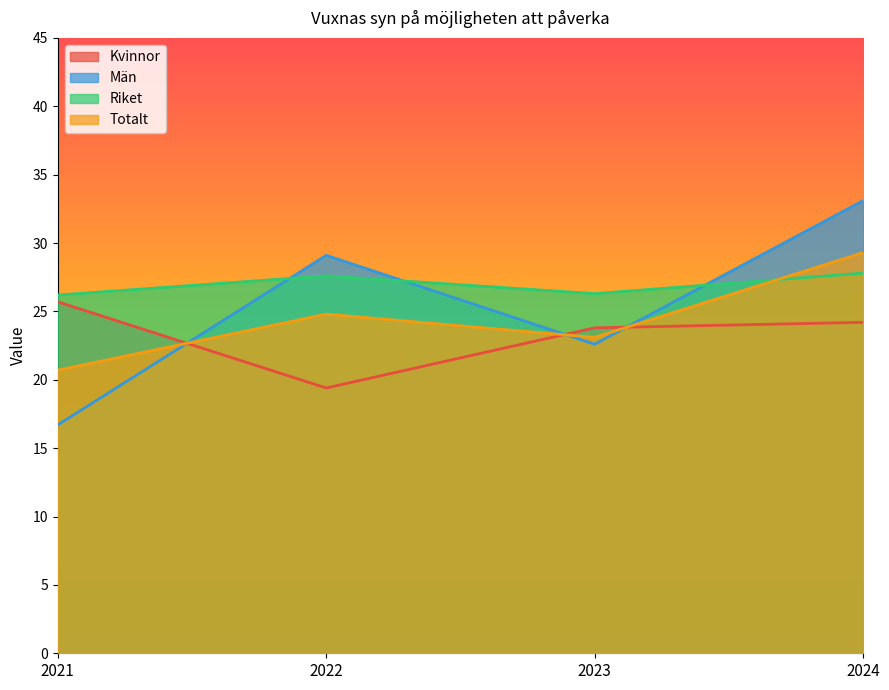

How many values in the Totalt series are below 24?

2